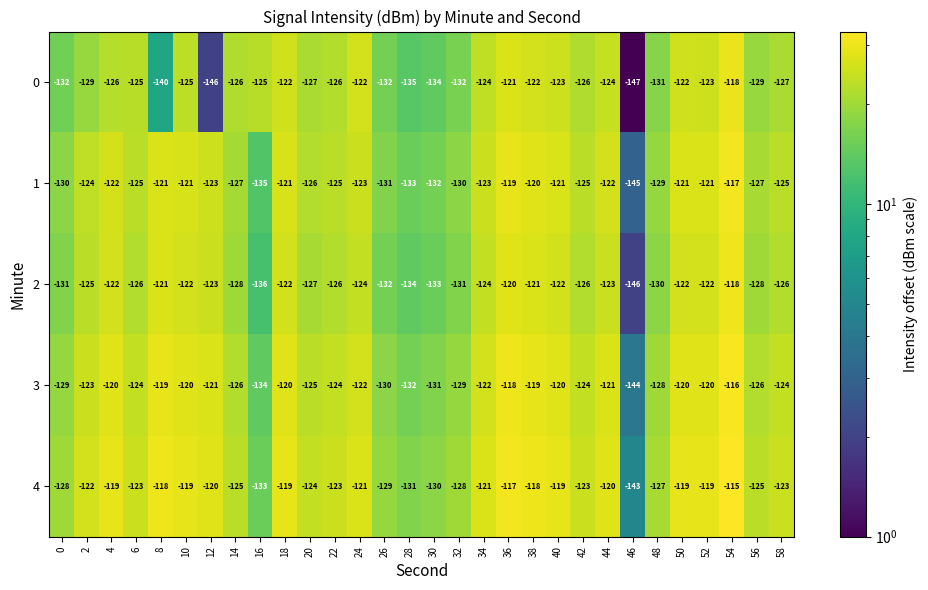

At which category does the chart reach its minimum across all series?

46